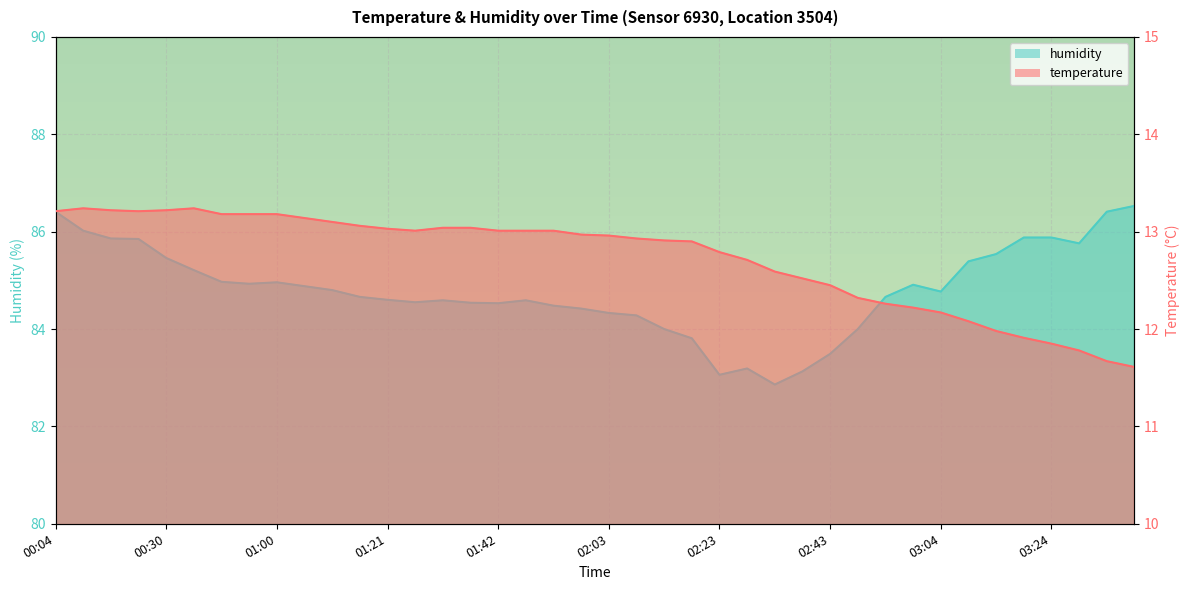

List the labels in order of temperature value, largest first.

00:09, 00:40, 00:14, 00:30, 00:04, 00:19, 00:50, 00:55, 01:00, 01:06, 01:11, 01:16, 01:31, 01:36, 01:21, 01:26, 01:42, 01:47, 01:52, 01:57, 02:03, 02:08, 02:13, 02:18, 02:23, 02:28, 02:33, 02:38, 02:43, 02:48, 02:54, 02:59, 03:04, 03:09, 03:14, 03:19, 03:24, 03:29, 03:35, 03:40